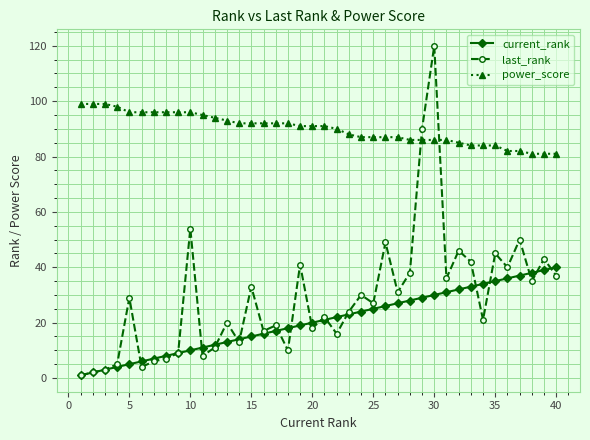

Which series has the widest spread of values?

last_rank